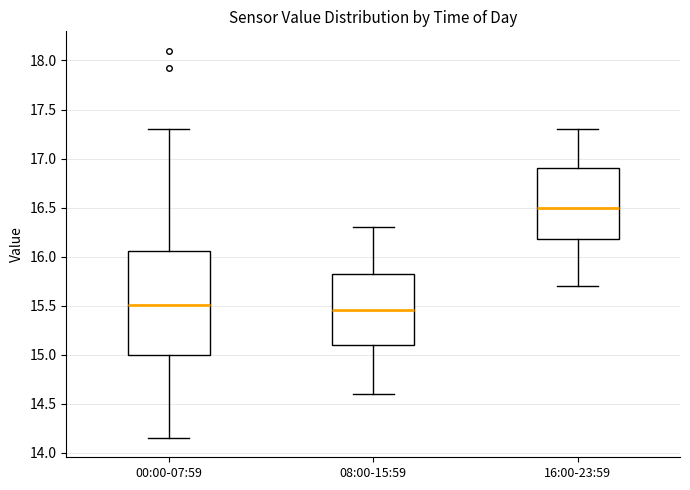

Which box's median line is the lowest?

08:00-15:59